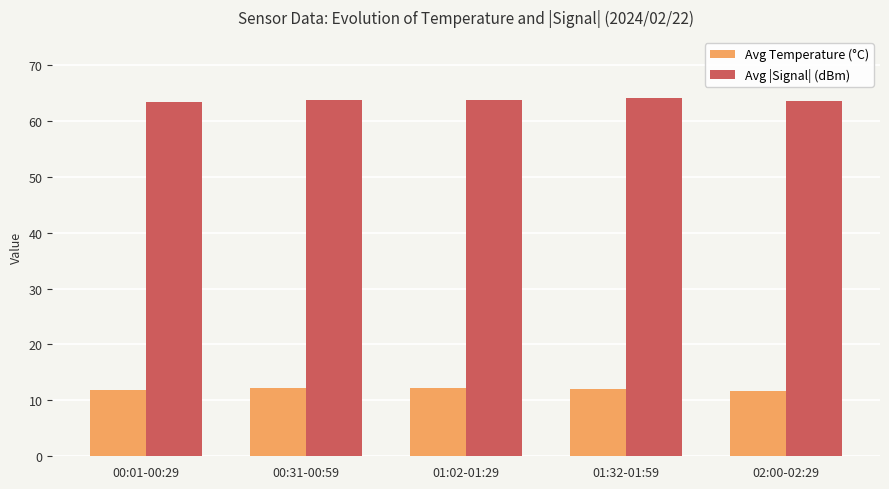

What is the difference between the highest and lowest values at 01:32-01:59?

51.9